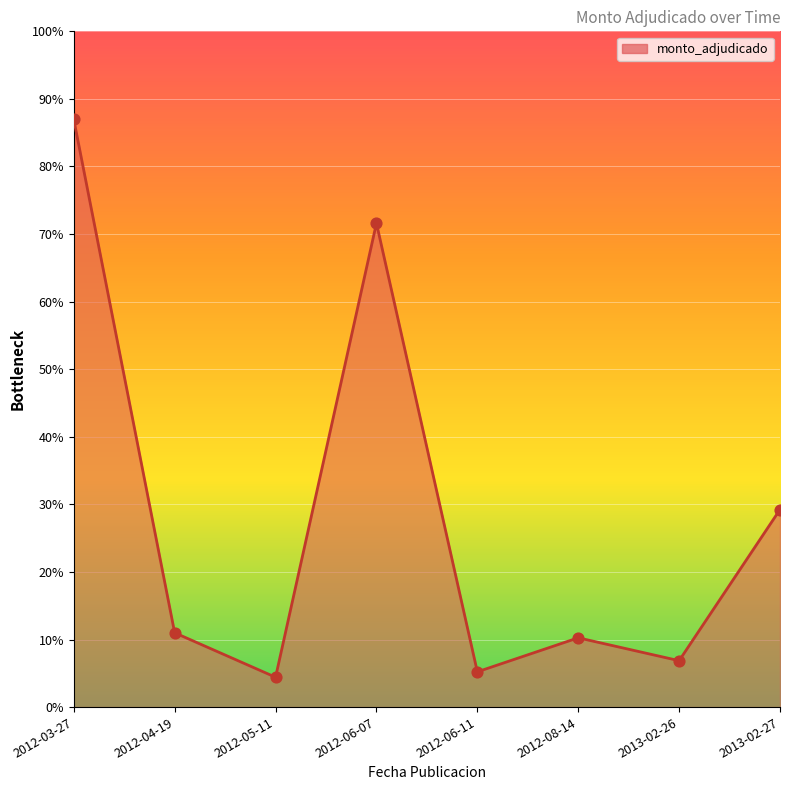

Approximately how many times larger is the value at 2012-06-07 compared to 2012-06-11?

13.7